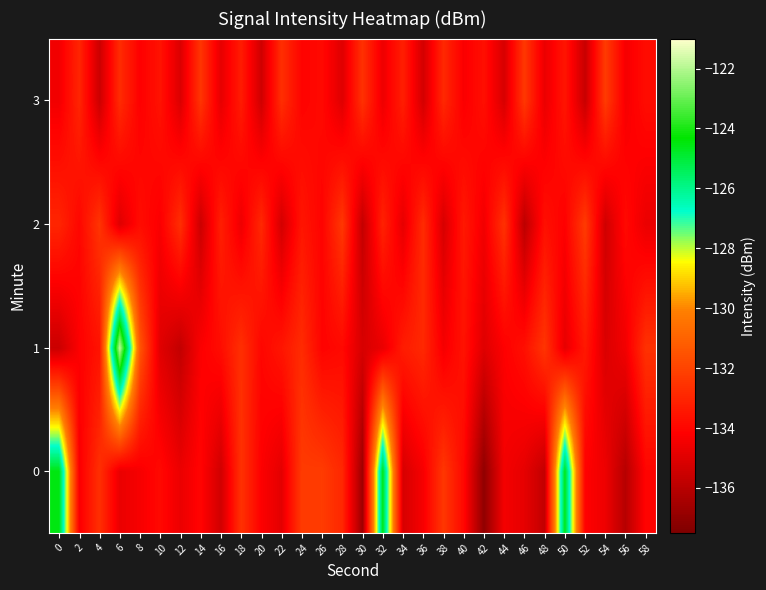

At which category is the sum across all series the highest?

6